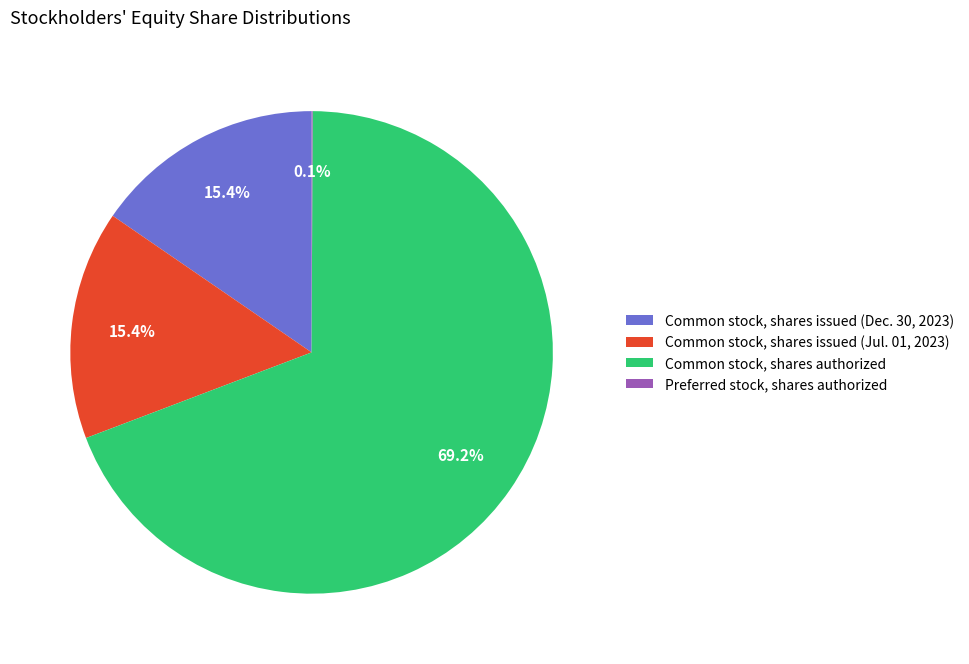

Is it true that Common stock, shares authorized is 82% of the pie?

False